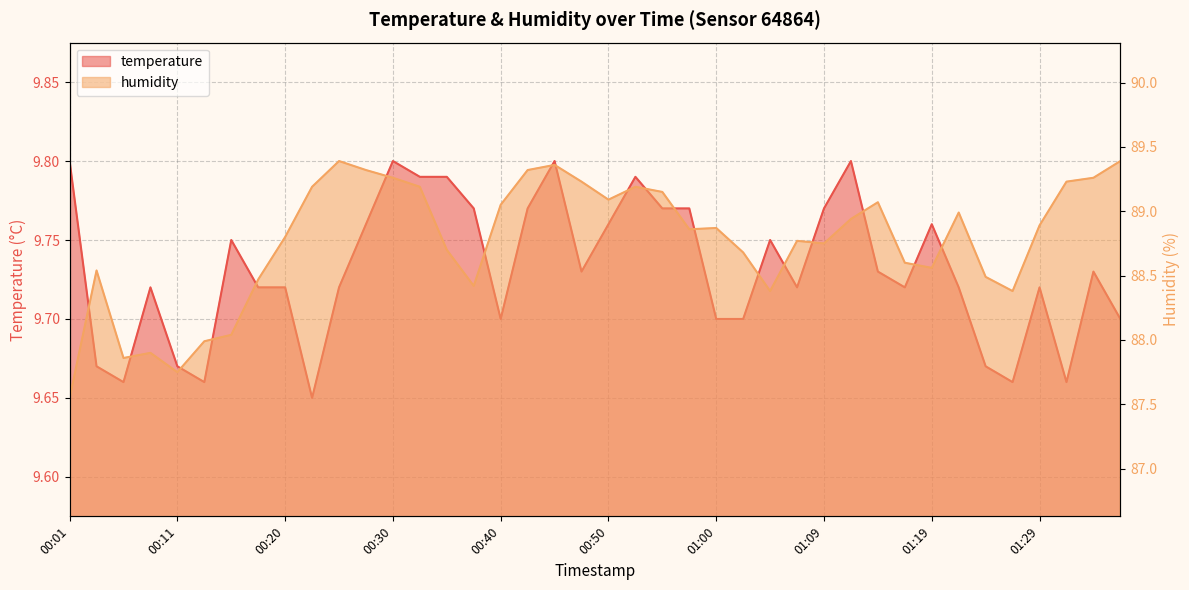

Which has a higher value, 00:08 or 01:29?

00:08